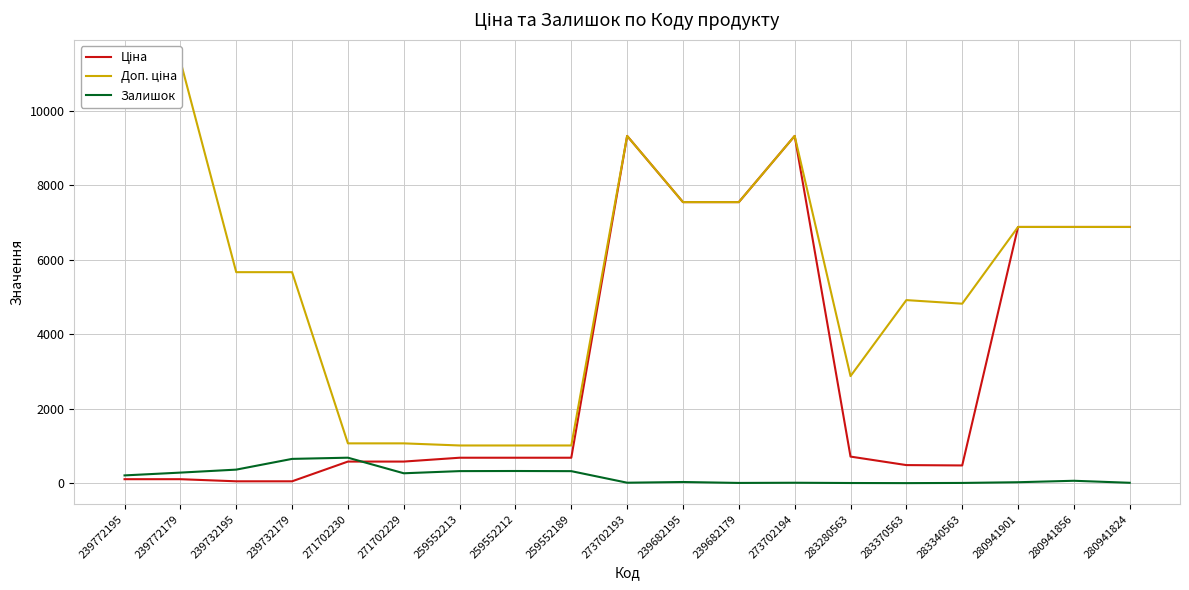

In Доп. ціна, how many points are higher than both neighbors (excluding endpoints)?

3